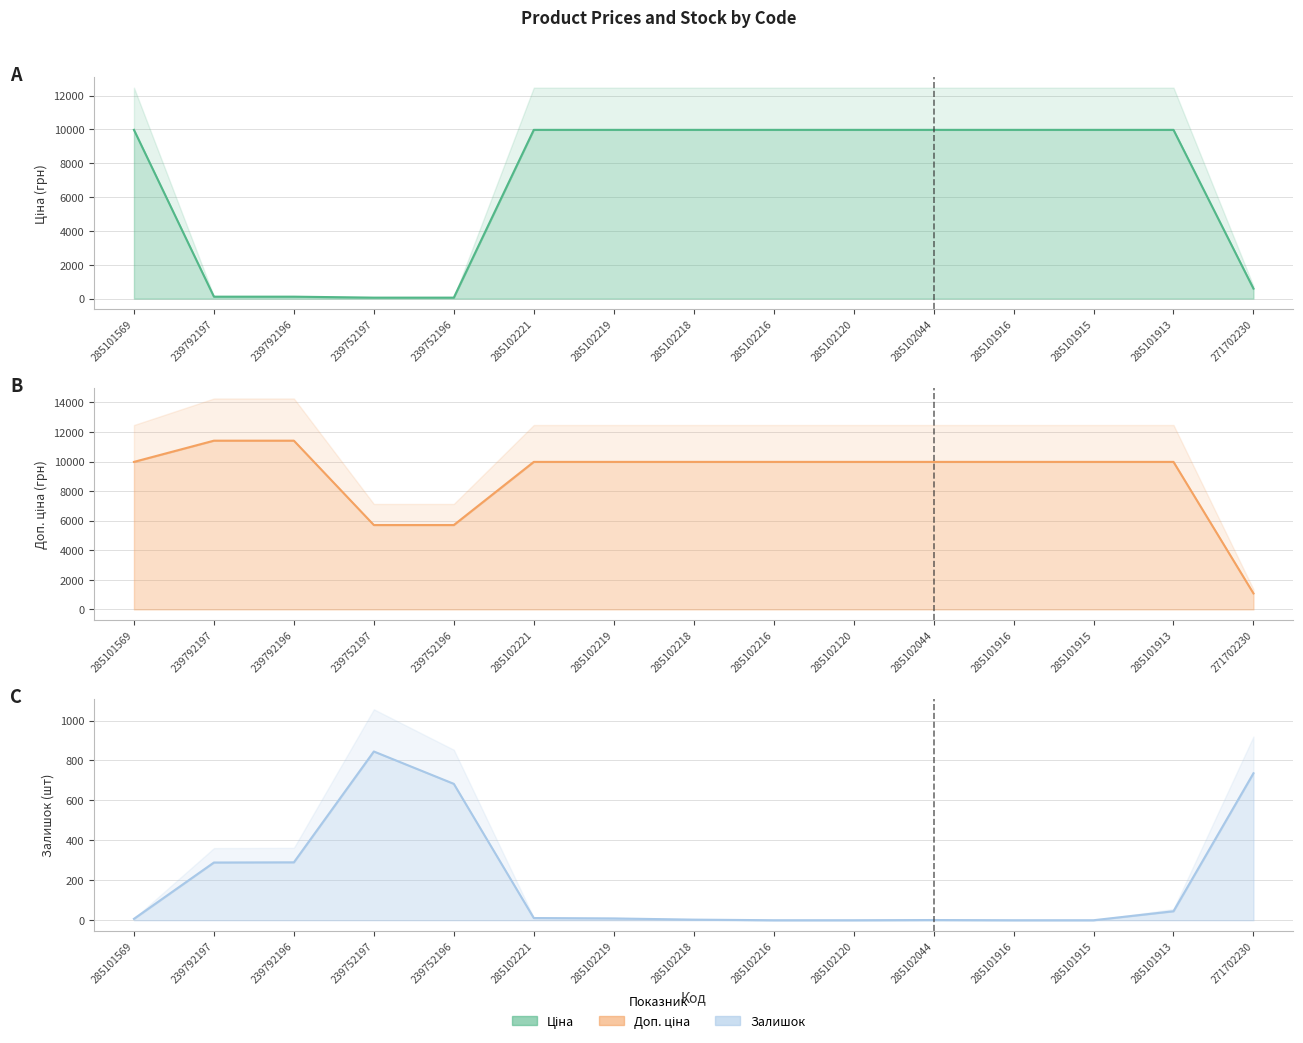

What is the difference between the second highest and second lowest values in the Доп. ціна line series?

5705.0